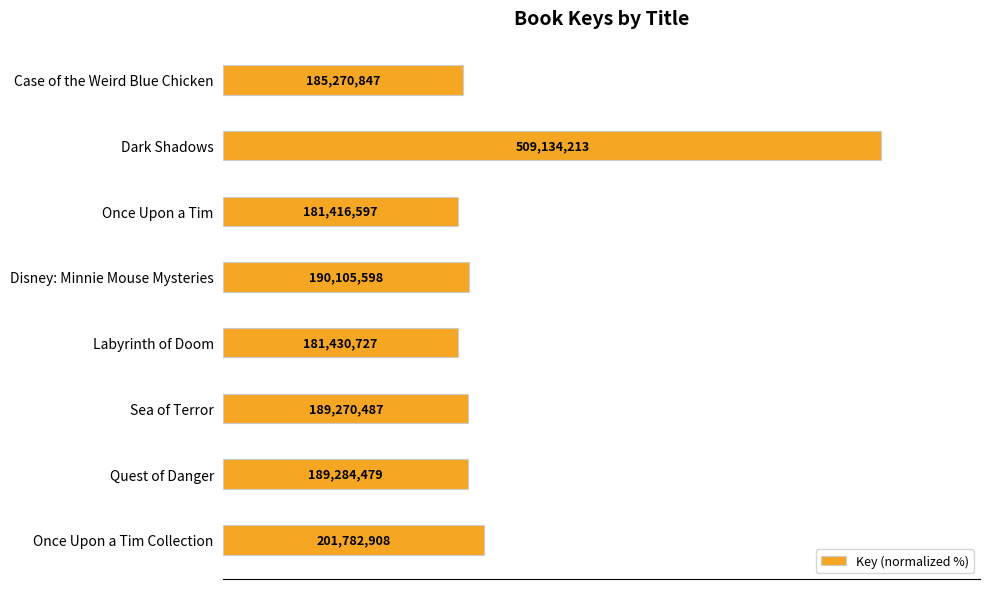

Does the chart contain any negative values?

No